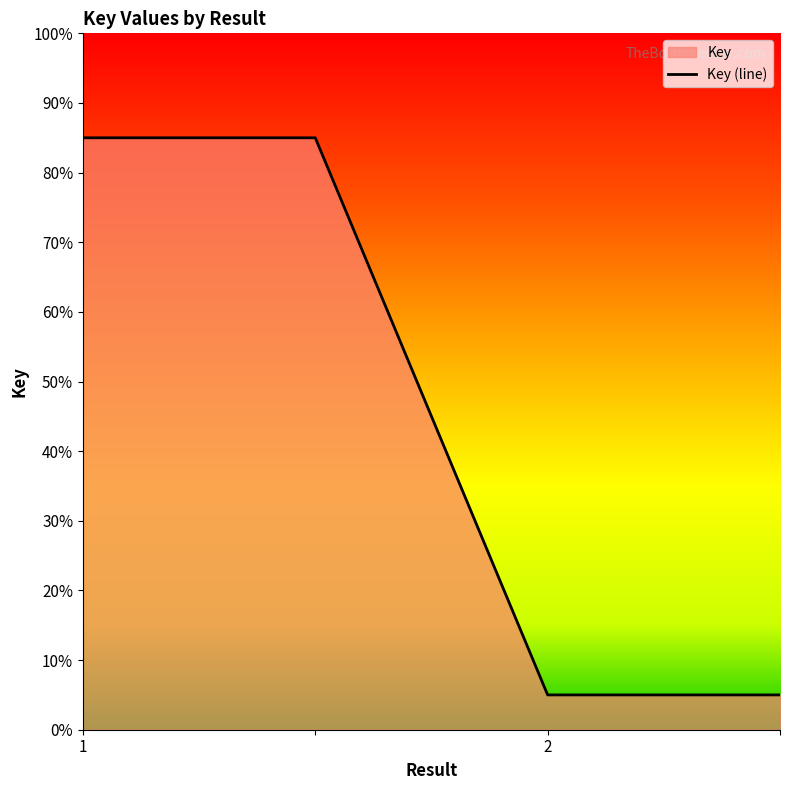

What is the maximum value shown in the chart?

85